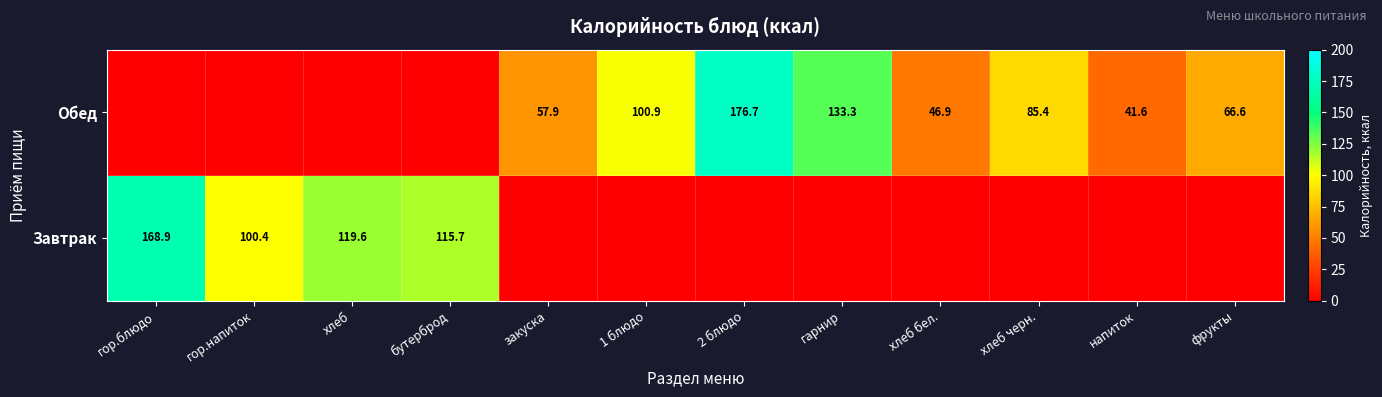

The Завтрак series shows 65.9 at хлеб. True or false?

False